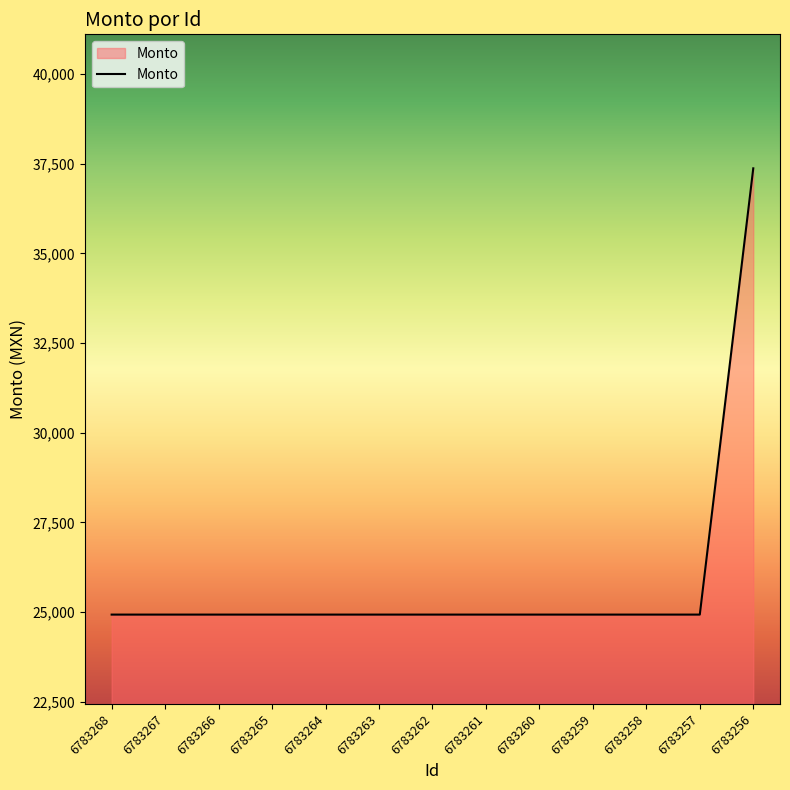

Is it true that the value at 6783258 is 38212?

False